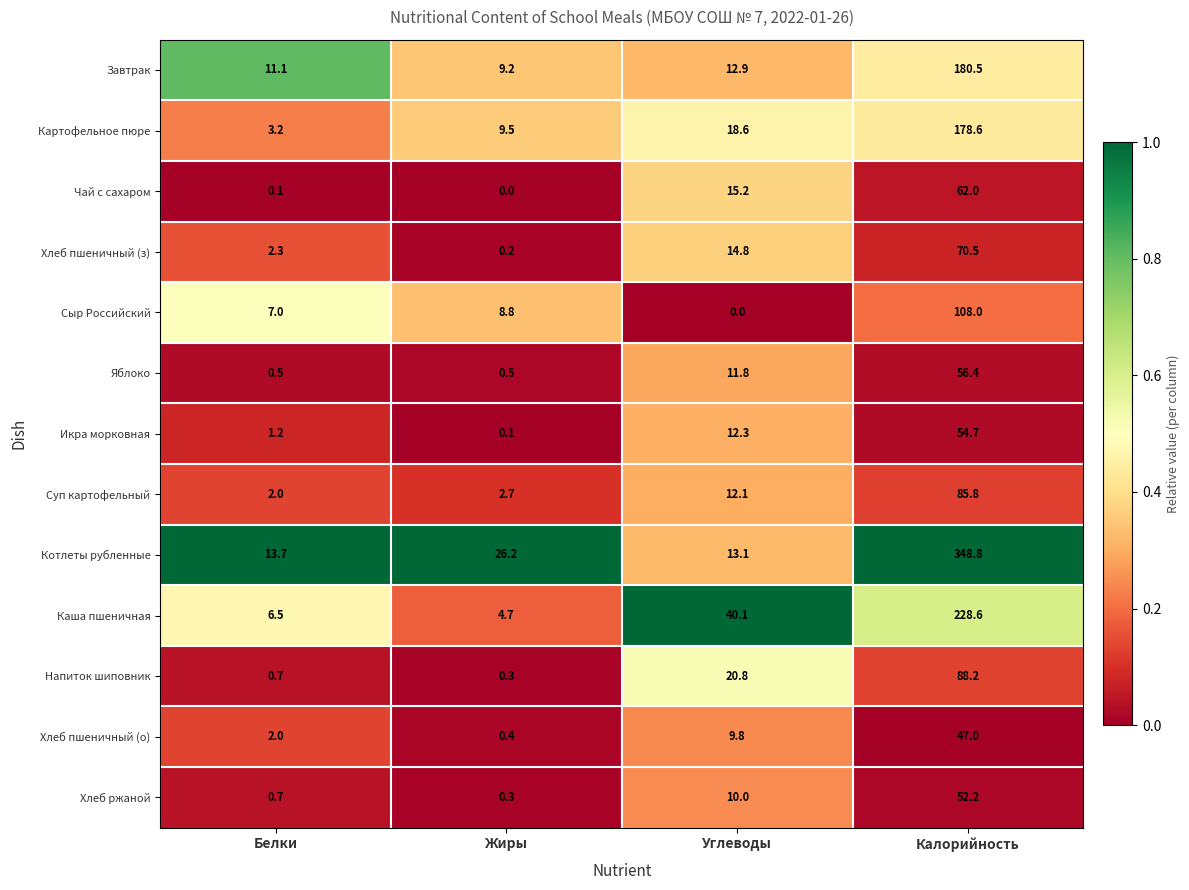

Rank the categories by Икра морковная value from lowest to highest.

Жиры, Белки, Углеводы, Калорийность